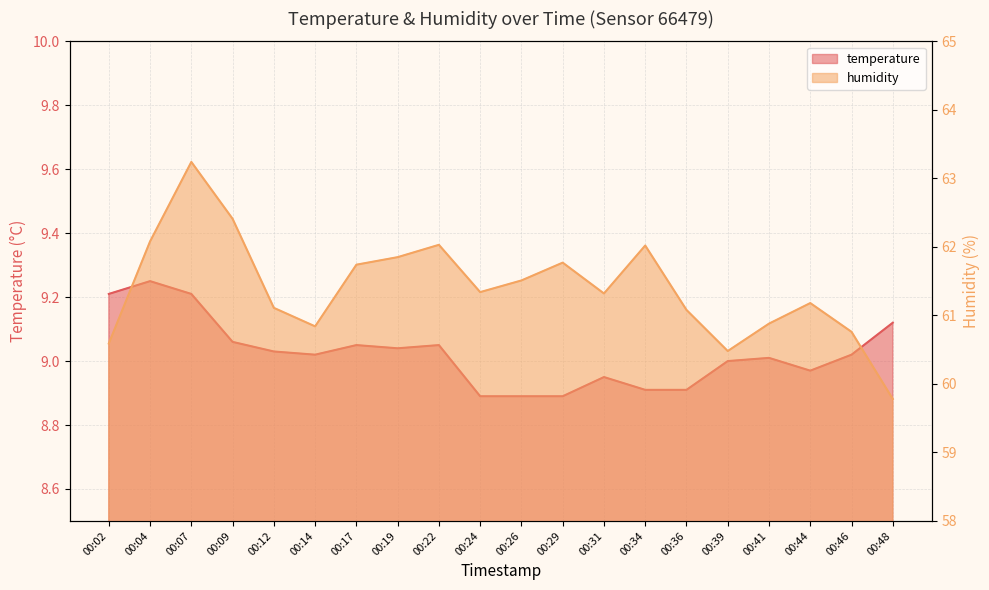

Which label corresponds to the largest value in the chart?

00:07